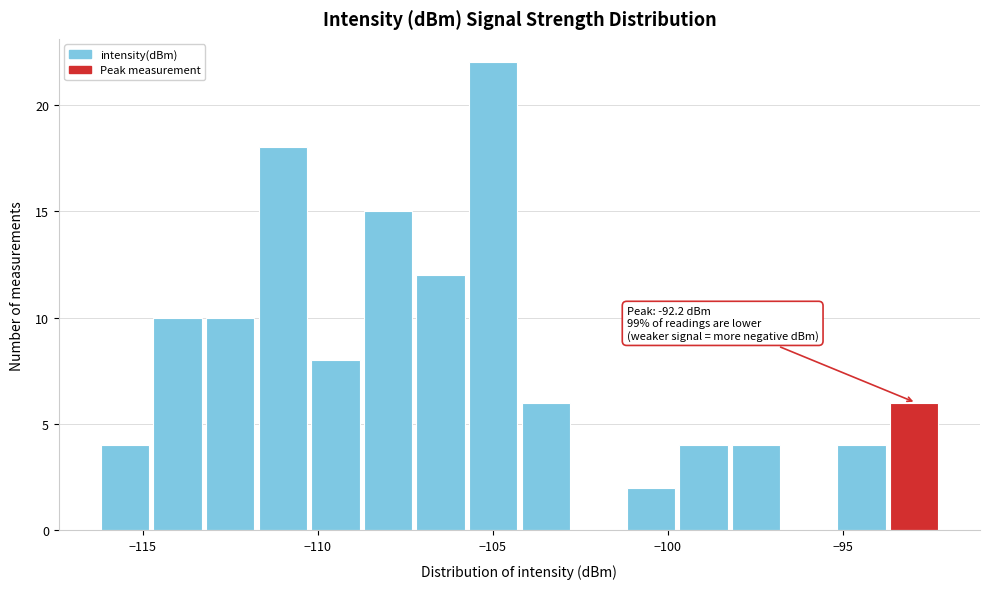

Around what value on the x-axis is the tallest bar? Give the approximate position of its centre, as read against the axis.

-105.0